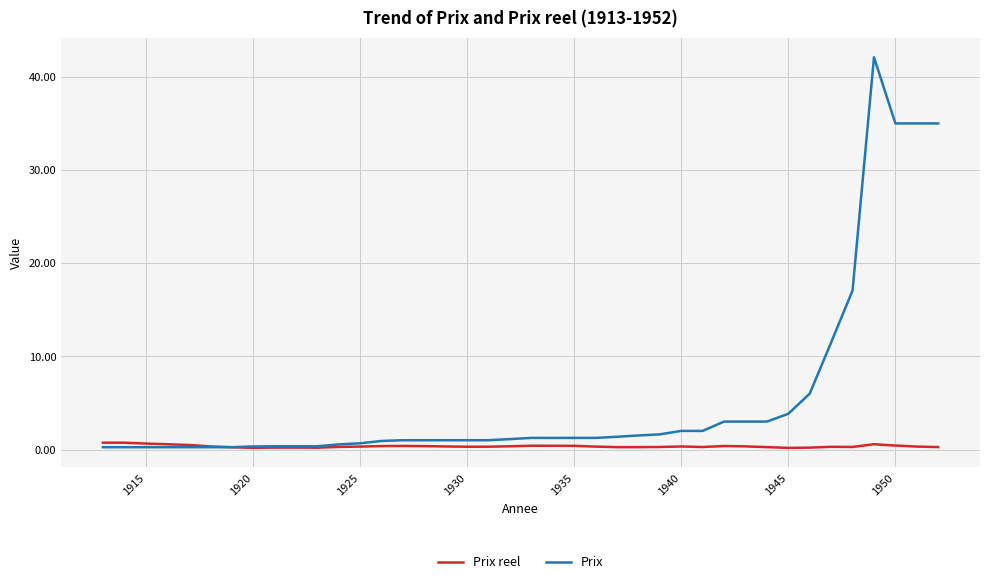

List the series in order of their peak value, highest first.

Prix, Prix reel